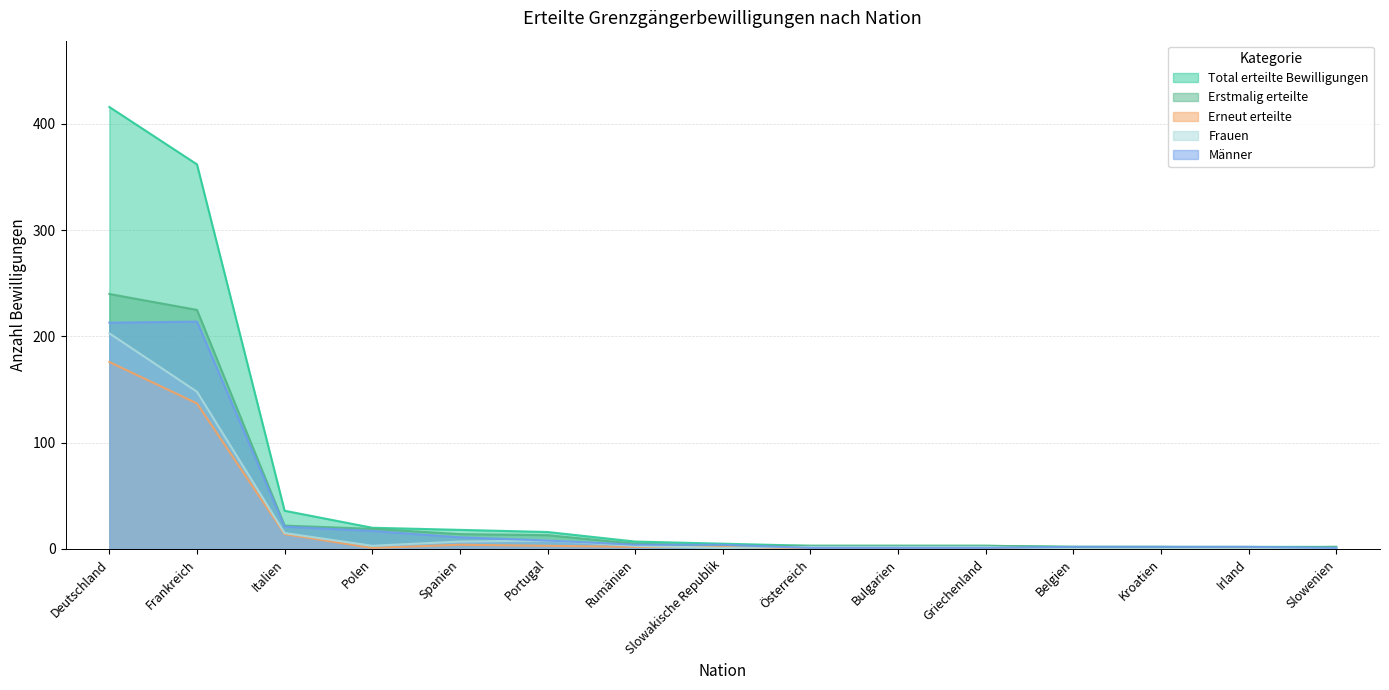

How many intersections are there between Erneut erteilte and Frauen?

3